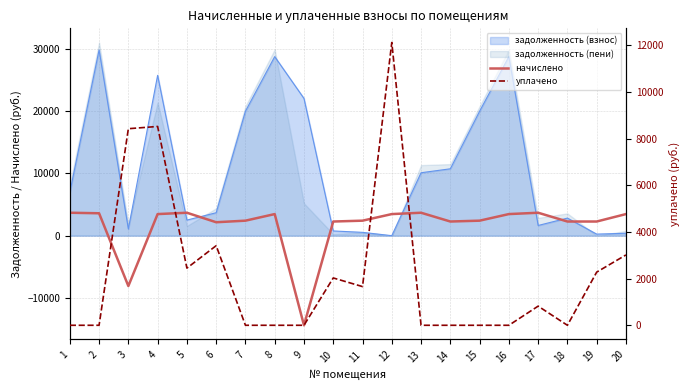

How many interior local peaks does the начислено series have?

4